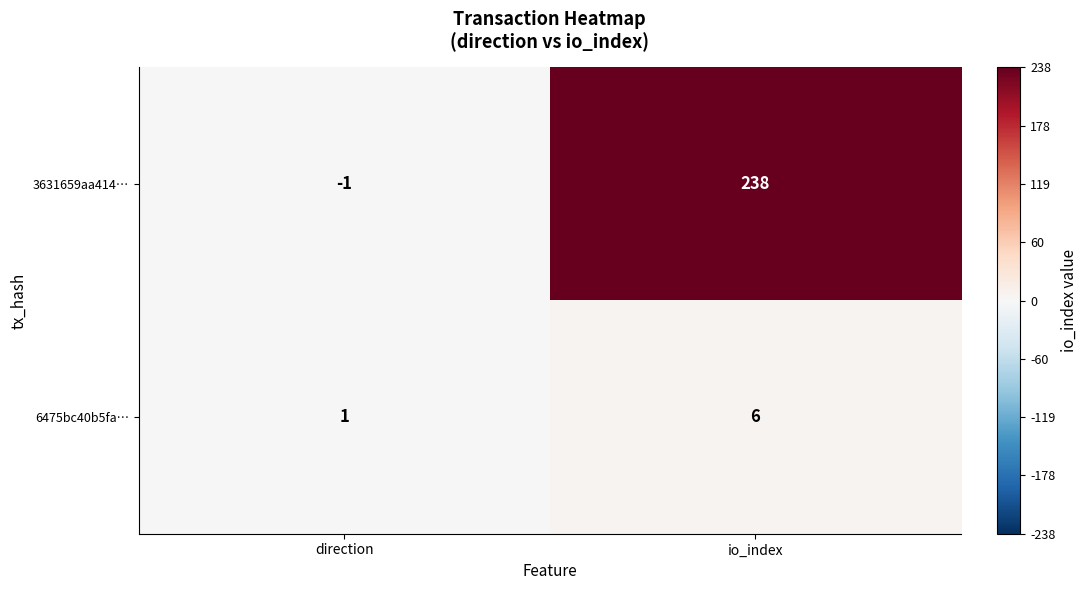

Which series has the largest total across all categories?

3631659aa414…